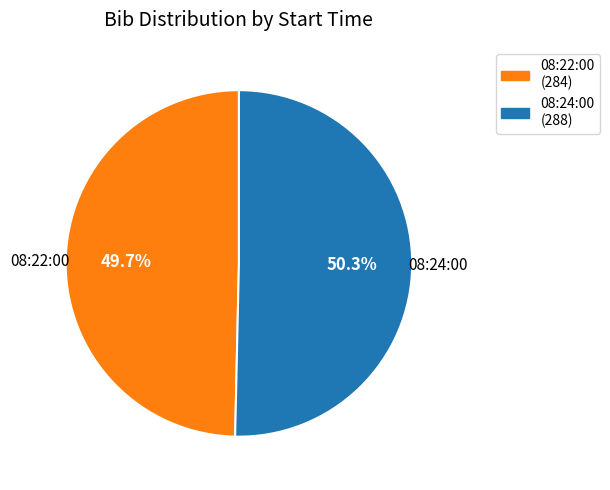

What is the largest slice in the pie chart?

08:24:00 (288)